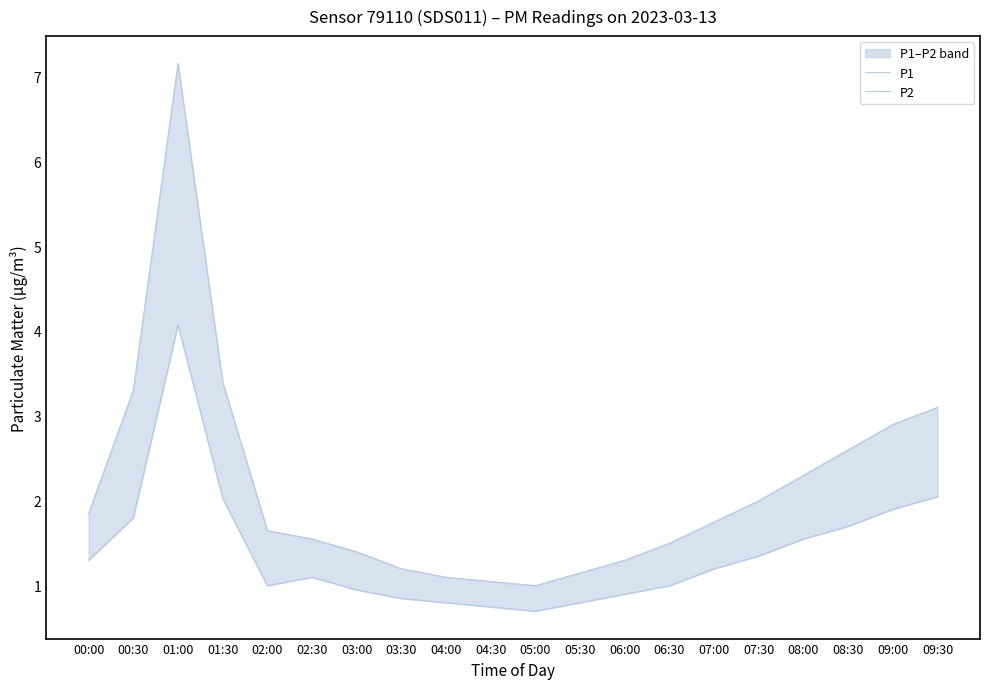

List the series in order of their overall mean, highest first.

P1, P2